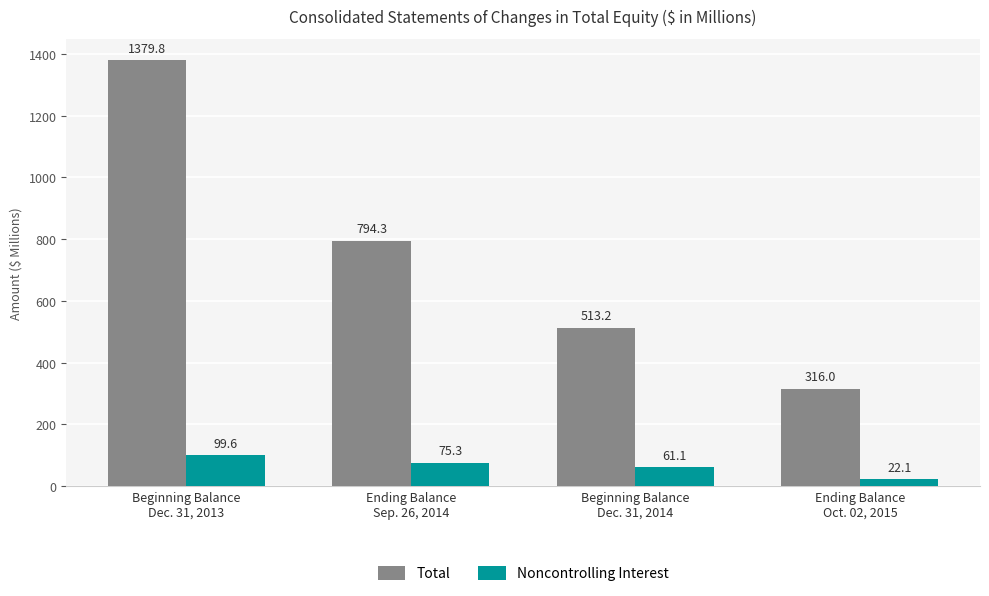

What is the label of the 2nd bar from the right?

Beginning Balance
Dec. 31, 2014